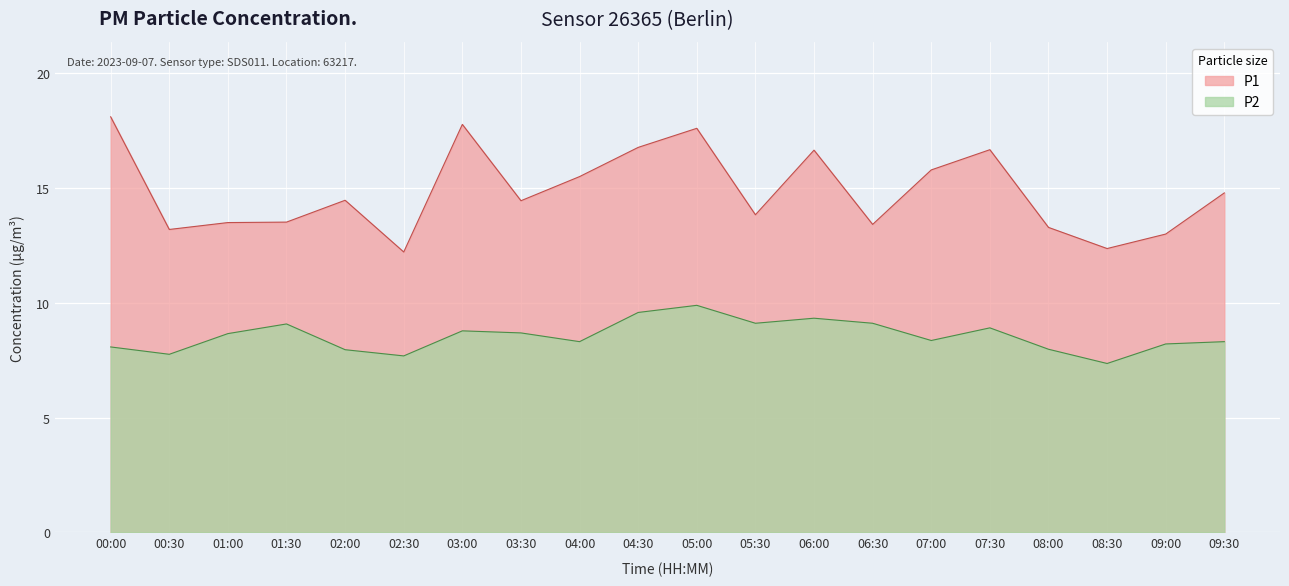

Which series has the largest total across all categories?

P1